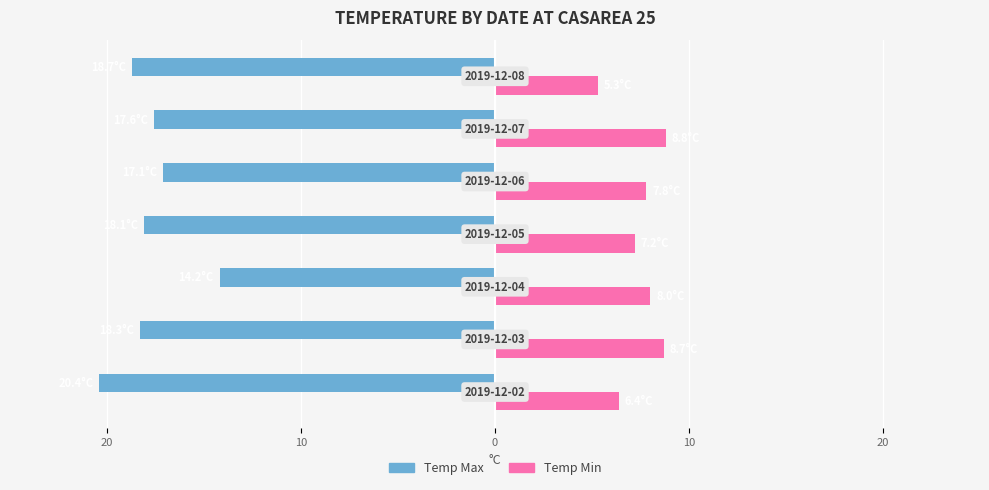

What are all the series names shown in the legend?

Temp Max, Temp Min